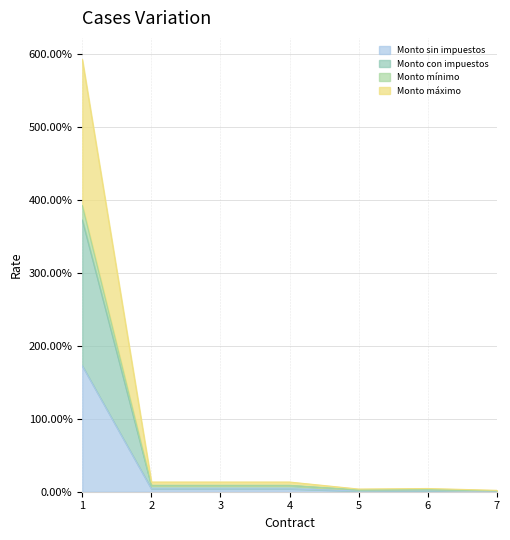

At how many categories does at least one series exceed 421?

1